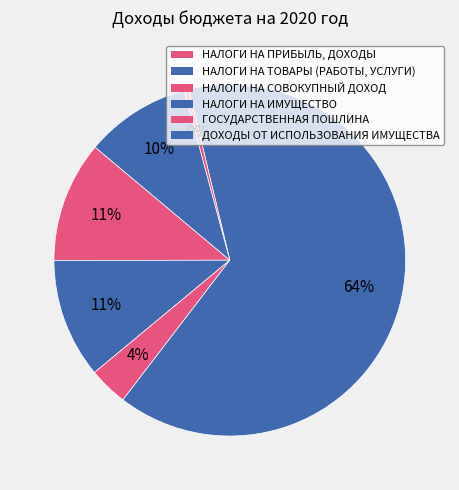

How many segments does this pie chart have?

6